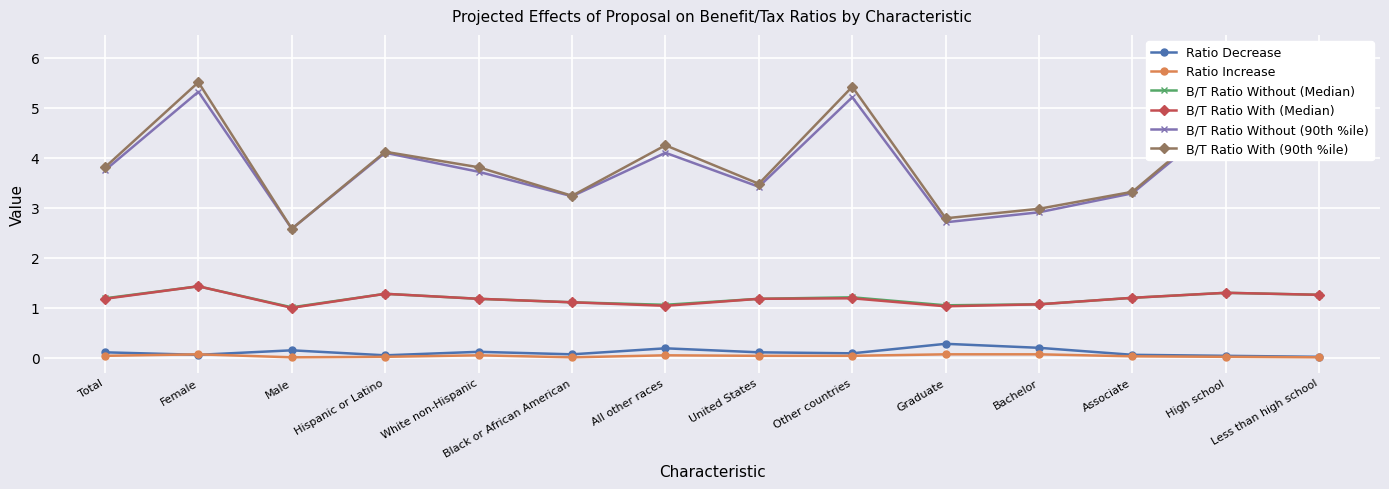

Reading left to right, list all the values displayed in this chart.

Ratio Decrease: Total=0.1	Female=0.1	Male=0.1	Hispanic or Latino=0.1	White non-Hispanic=0.1	Black or African American=0.1	All other races=0.2	United States=0.1	Other countries=0.1	Graduate=0.3	Bachelor=0.2	Associate=0.1	High school=0.0	Less than high school=0.0
Ratio Increase: Total=0.0	Female=0.1	Male=0.0	Hispanic or Latino=0.0	White non-Hispanic=0.1	Black or African American=0.0	All other races=0.1	United States=0.0	Other countries=0.0	Graduate=0.1	Bachelor=0.1	Associate=0.0	High school=0.0	Less than high school=0.0
B/T Ratio Without (Median): Total=1.2	Female=1.4	Male=1.0	Hispanic or Latino=1.3	White non-Hispanic=1.2	Black or African American=1.1	All other races=1.1	United States=1.2	Other countries=1.2	Graduate=1.1	Bachelor=1.1	Associate=1.2	High school=1.3	Less than high school=1.3
B/T Ratio With (Median): Total=1.2	Female=1.4	Male=1.0	Hispanic or Latino=1.3	White non-Hispanic=1.2	Black or African American=1.1	All other races=1.0	United States=1.2	Other countries=1.2	Graduate=1.0	Bachelor=1.1	Associate=1.2	High school=1.3	Less than high school=1.3
B/T Ratio Without (90th %ile): Total=3.8	Female=5.3	Male=2.6	Hispanic or Latino=4.1	White non-Hispanic=3.7	Black or African American=3.2	All other races=4.1	United States=3.4	Other countries=5.2	Graduate=2.7	Bachelor=2.9	Associate=3.3	High school=4.8	Less than high school=6.1
B/T Ratio With (90th %ile): Total=3.8	Female=5.5	Male=2.6	Hispanic or Latino=4.1	White non-Hispanic=3.8	Black or African American=3.2	All other races=4.2	United States=3.5	Other countries=5.4	Graduate=2.8	Bachelor=3.0	Associate=3.3	High school=4.9	Less than high school=6.2